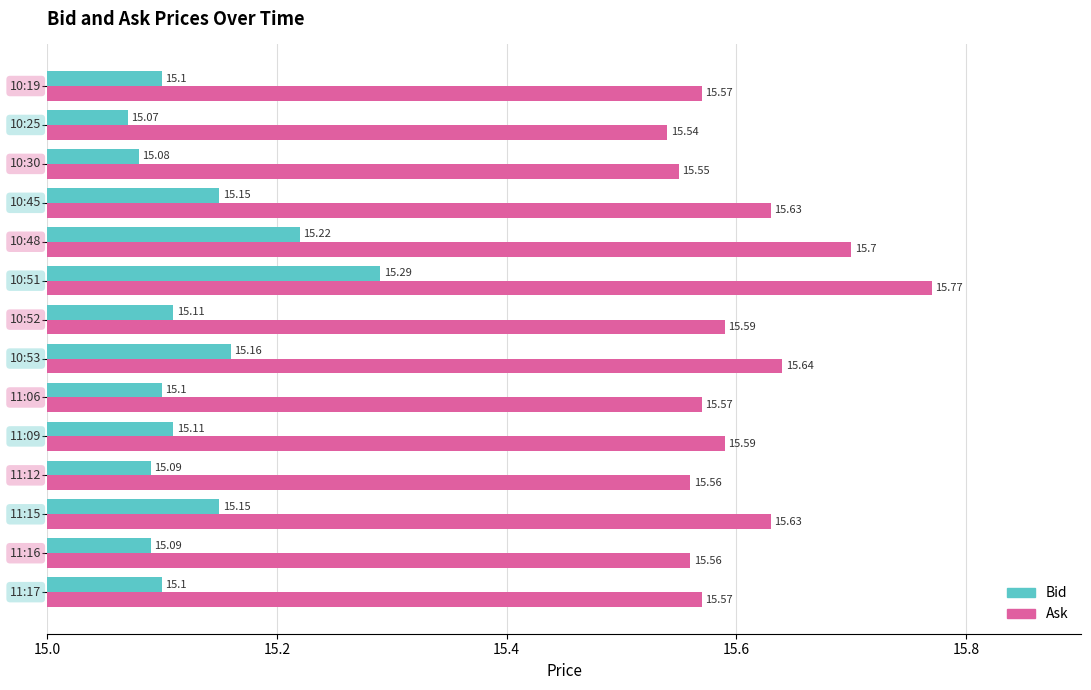

Which series has the largest range (max minus min)?

Ask